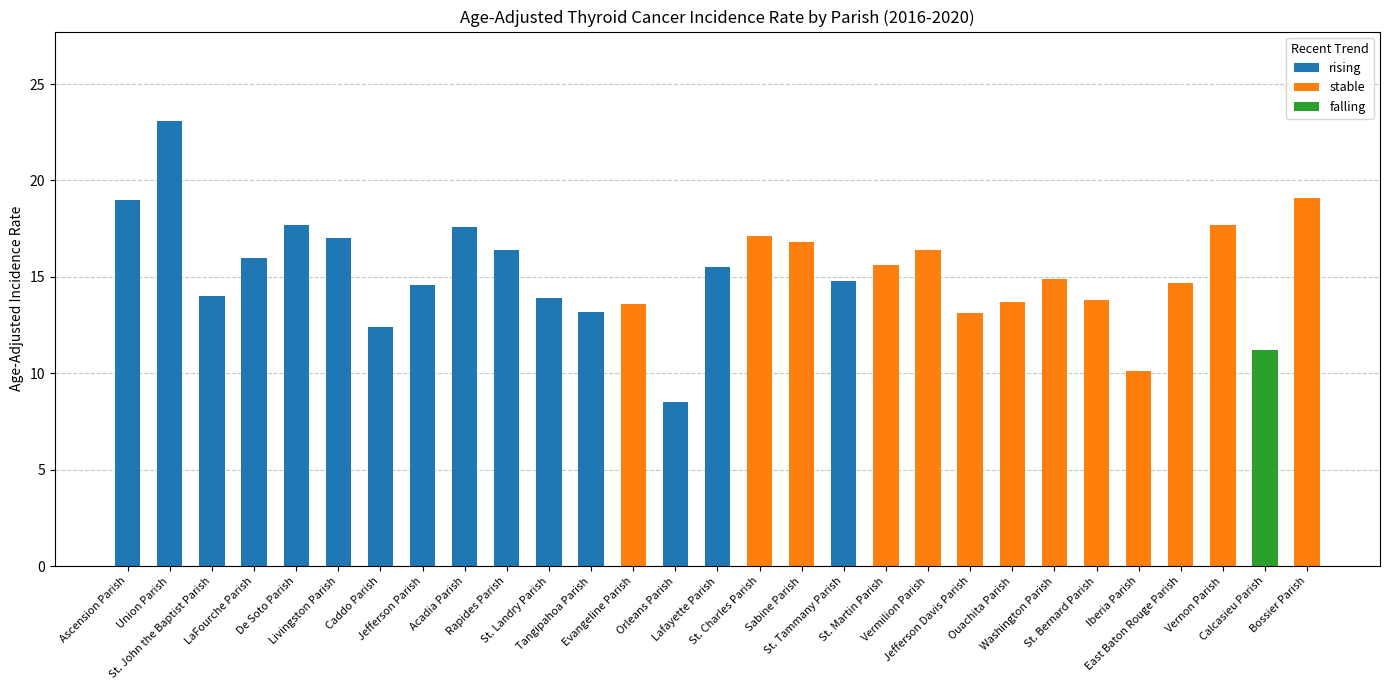

The value at East Baton Rouge Parish is 14.7. True or false?

True